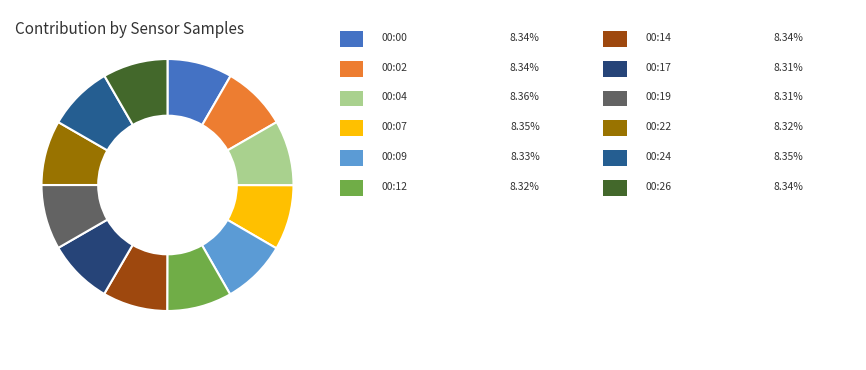

Does any single category account for the majority?

No